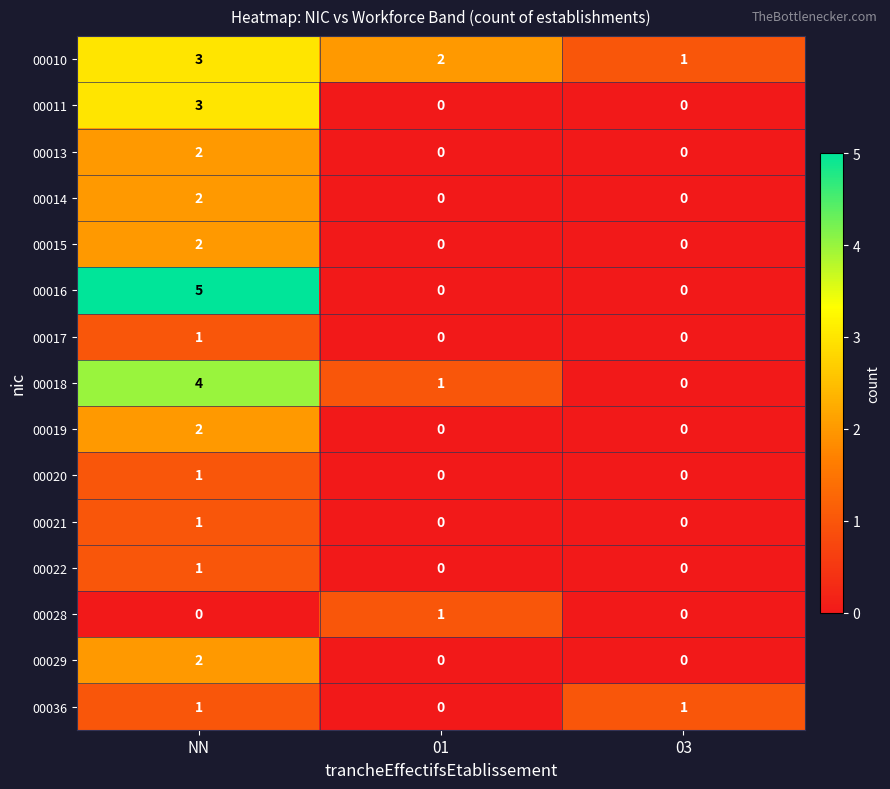

Which series has the widest spread of values?

00016